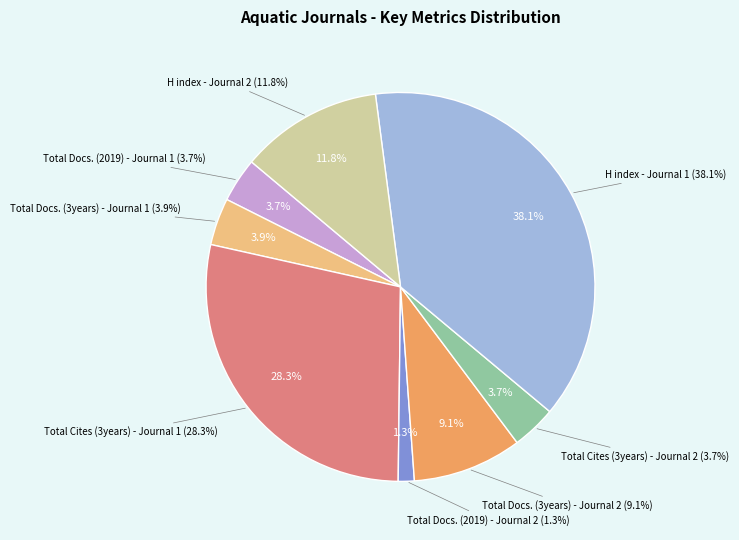

To the nearest percent, what is the difference between the largest and smallest slice percentages?

37%